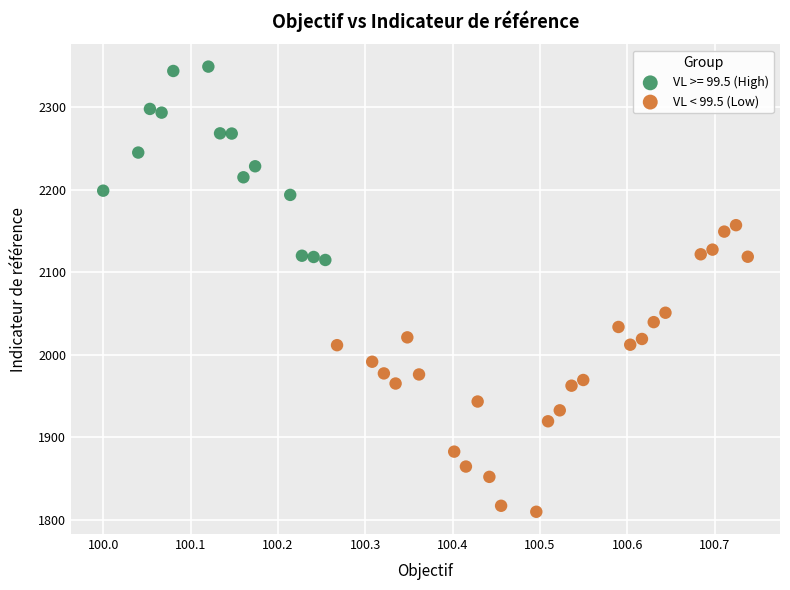

Which series has the largest Y range (max minus min)?

VL < 99.5 (Low)